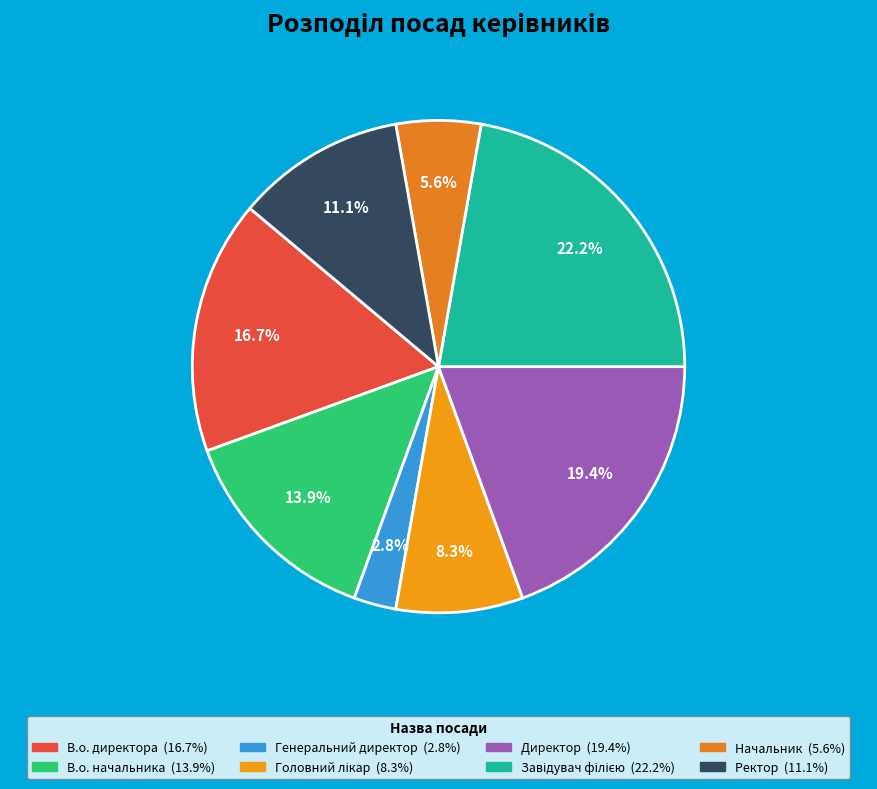

To the nearest percent, what is the combined percentage of Начальник and В.о. начальника?

19%